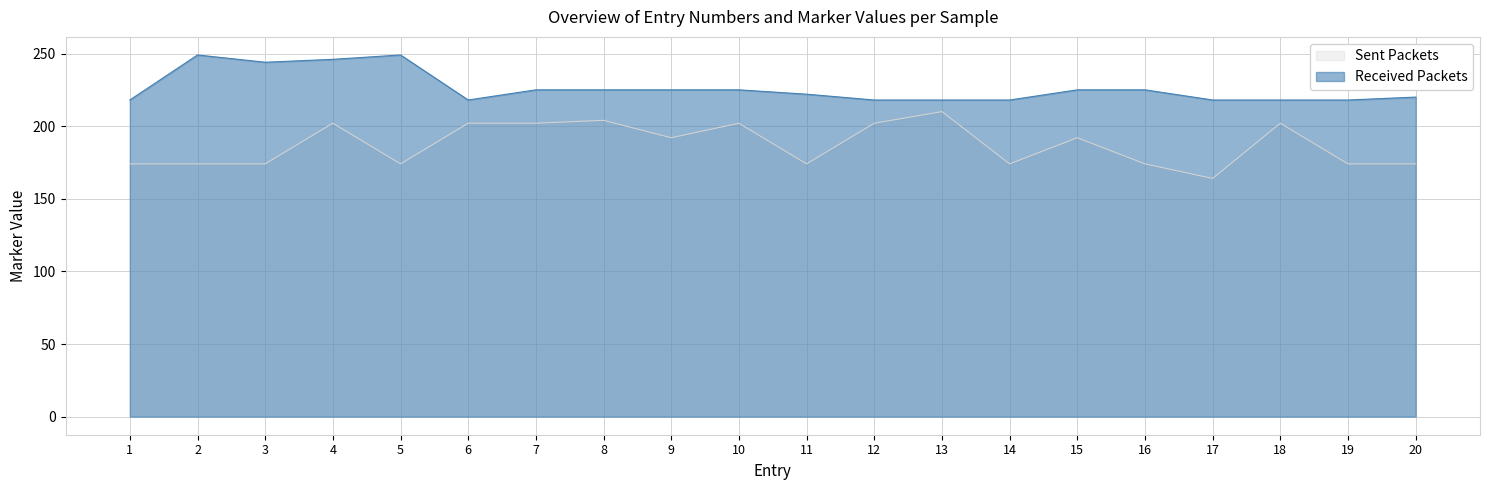

Count the number of data series in this chart.

2